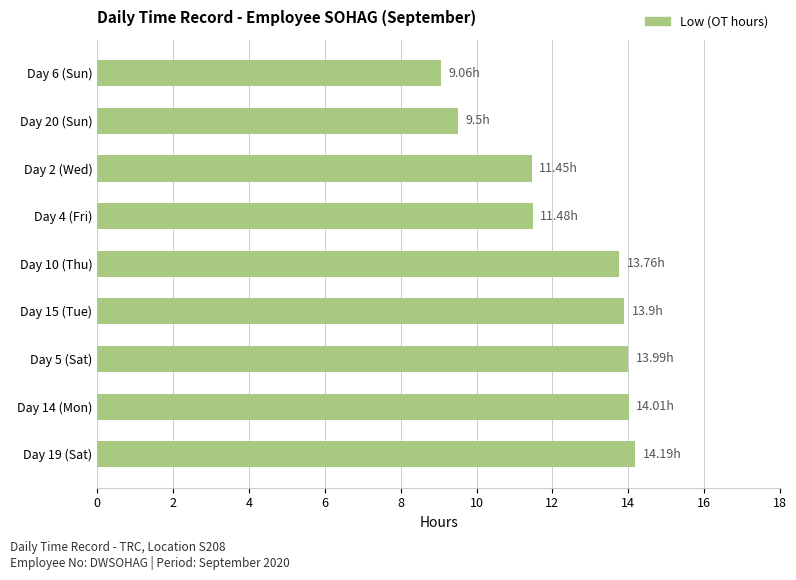

Does the chart contain stacked bars?

No